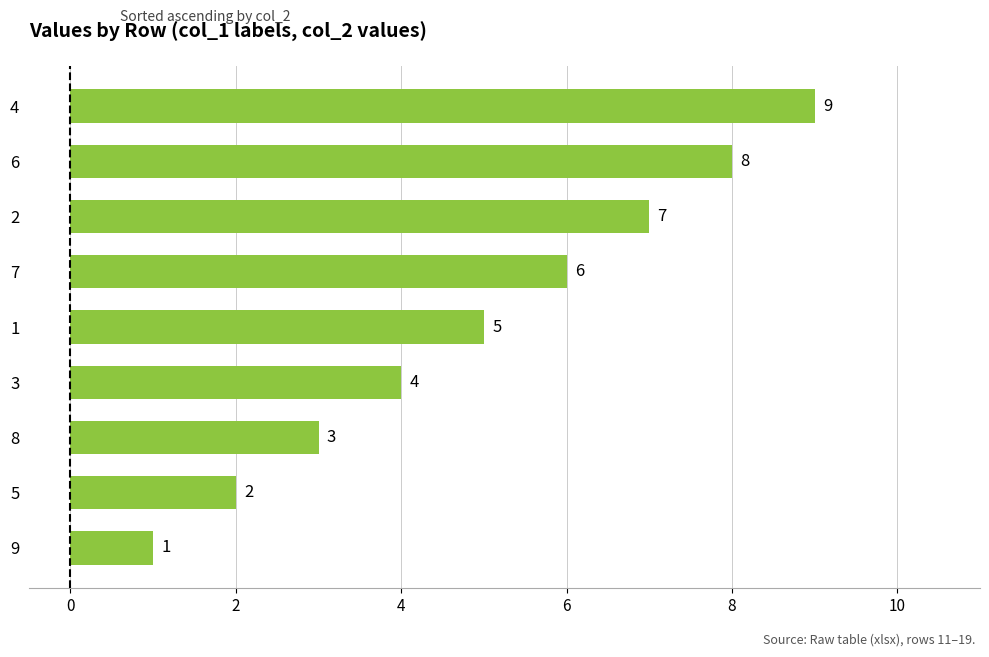

Approximately how many times larger is the value at 6 compared to 5?

4.0